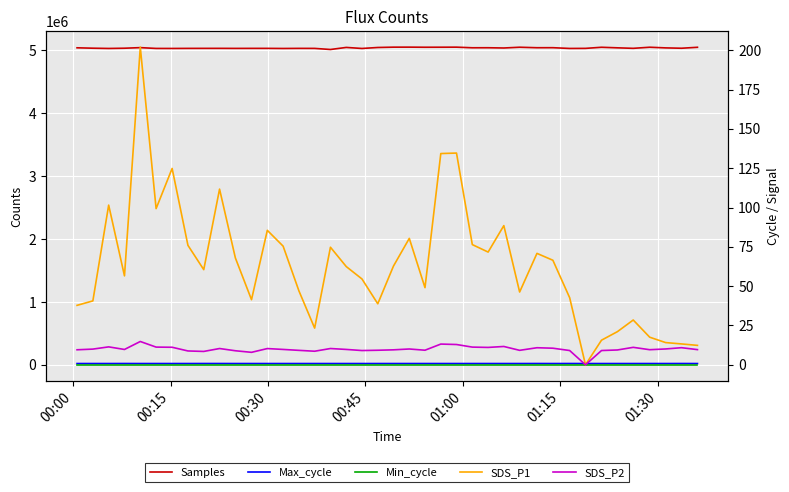

What is the difference between the maximum and minimum values in the Max_cycle series?

553.0